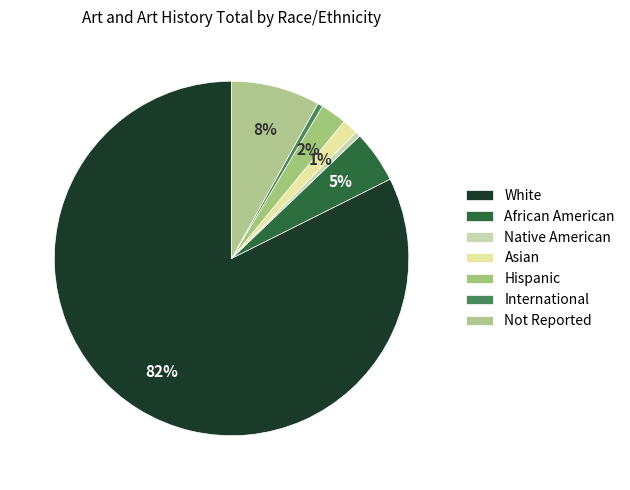

Is it true that White is 82% of the pie?

True